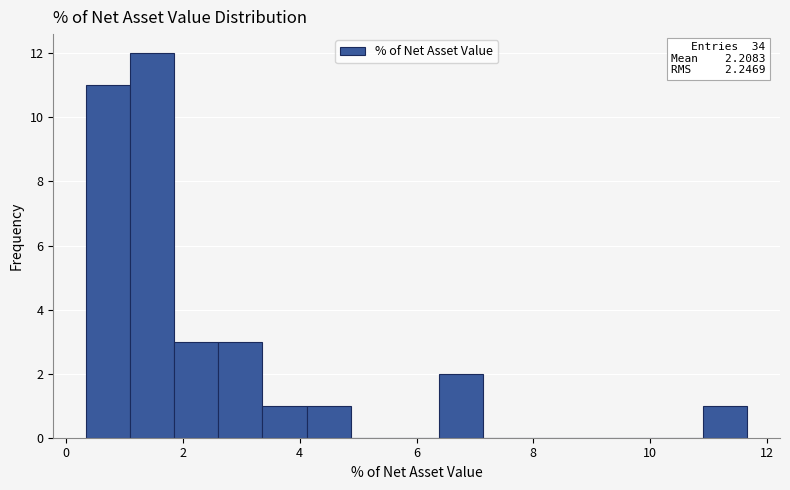

Read against the x-axis, roughly where is the centre of the tallest bar?

1.4